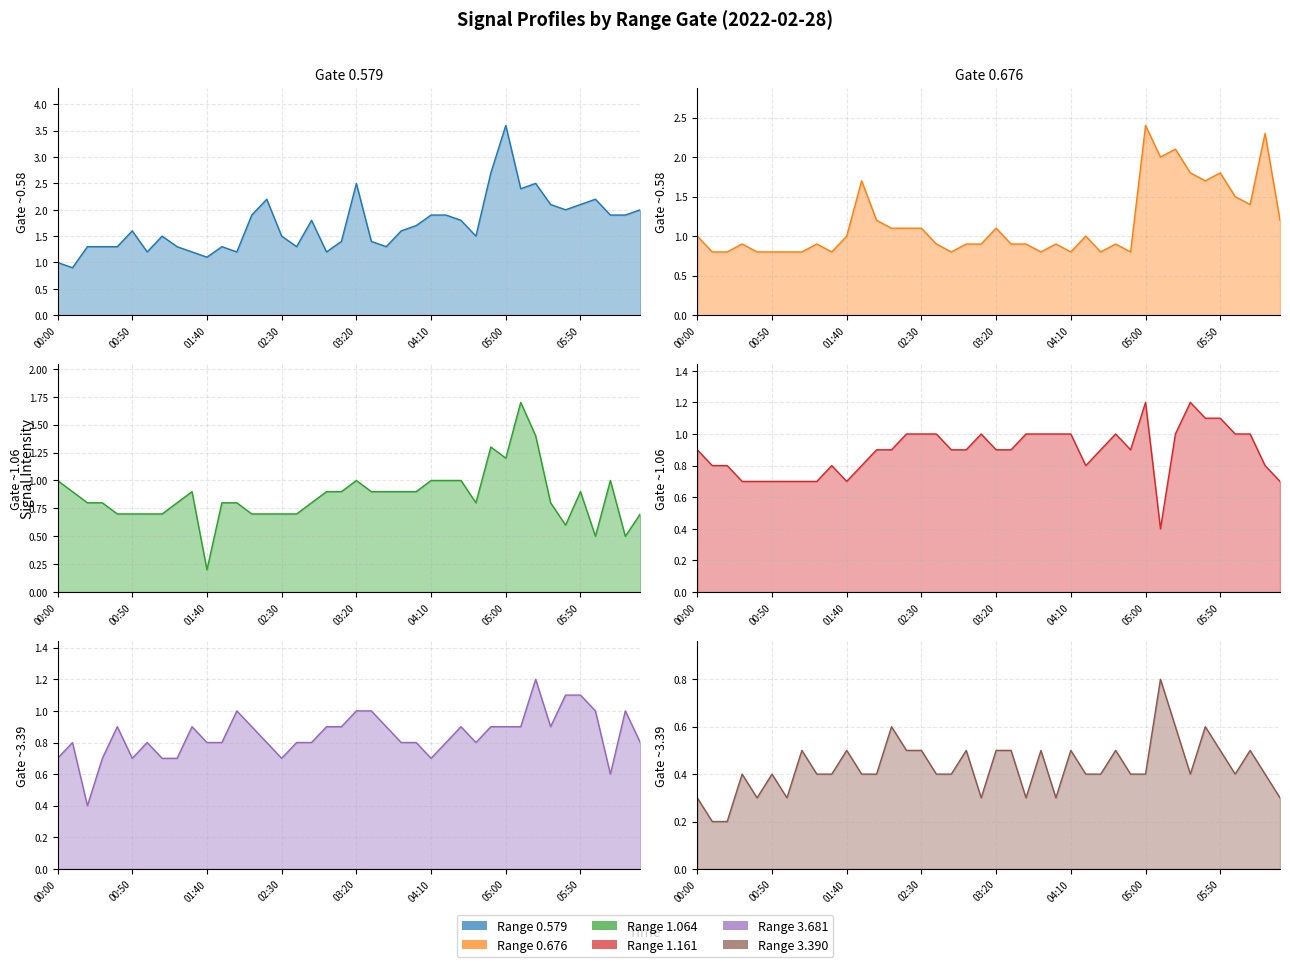

Where do Range 1.161 and Range 3.390 first cross each other?

19 and 20